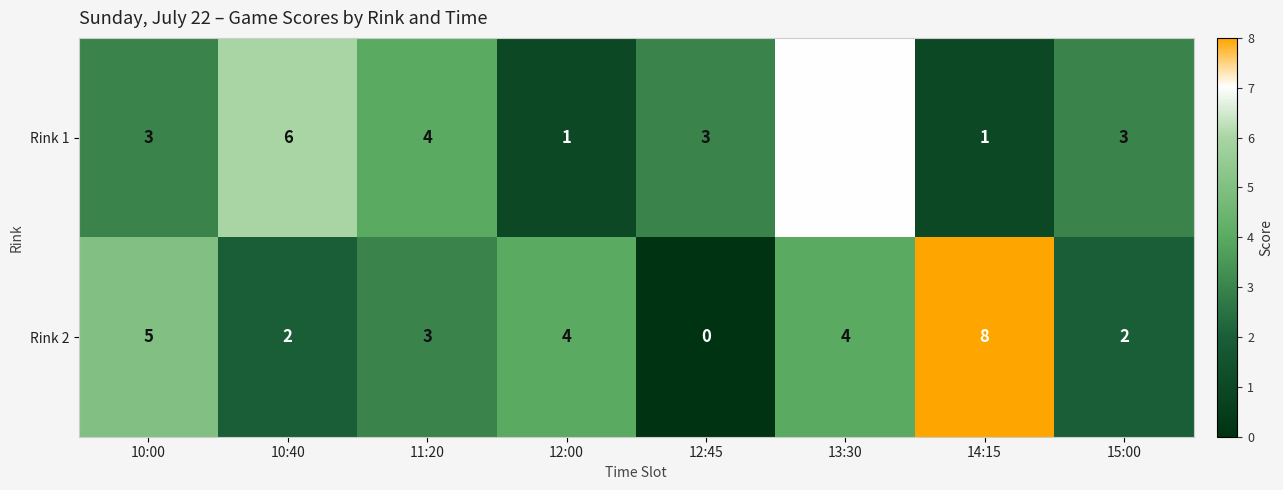

At which category is the sum across all series the highest?

13:30